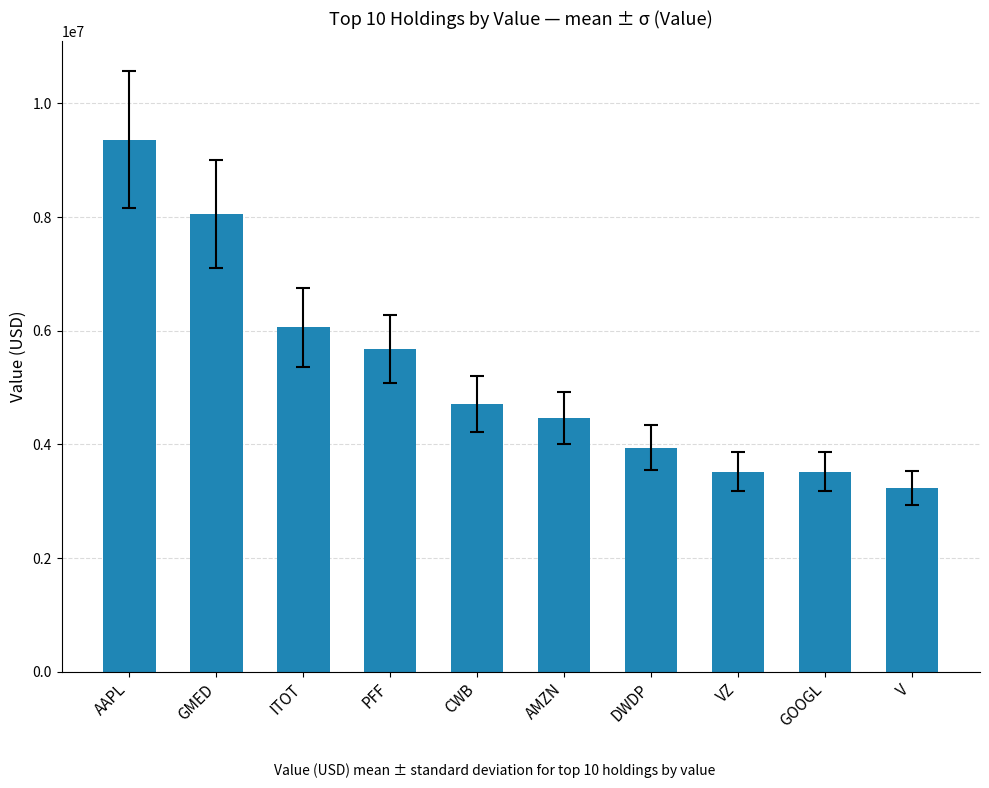

The value at ITOT is 6058000. True or false?

True